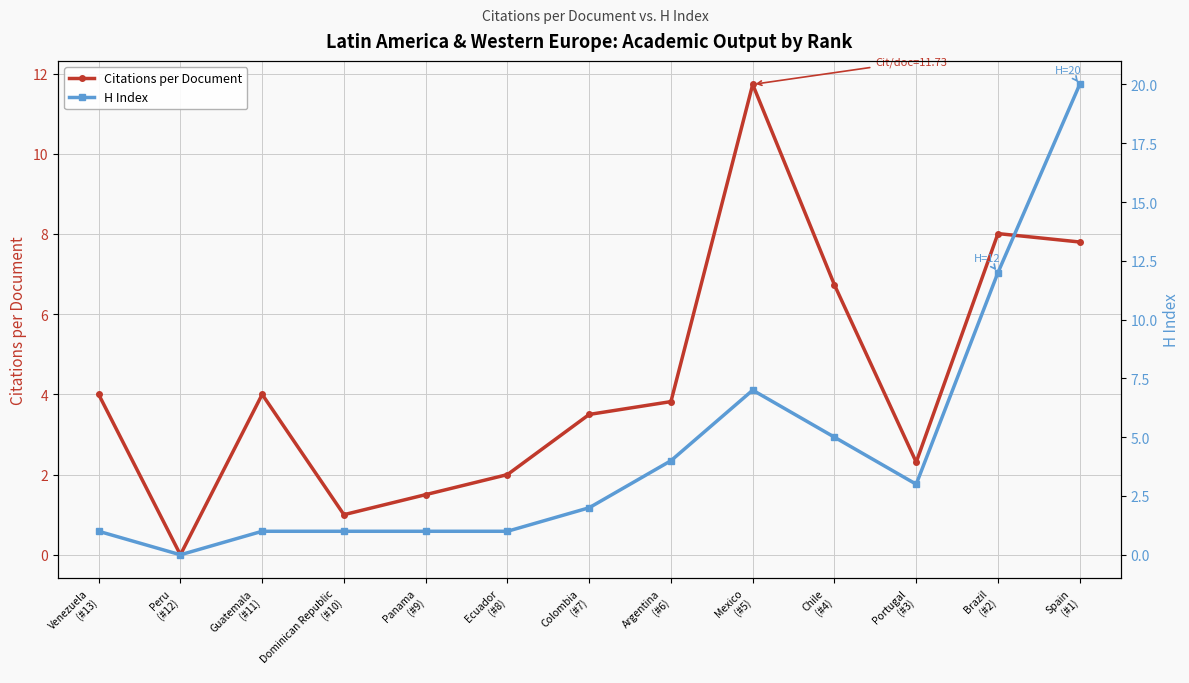

What is the label of the 3rd point from the left?

Guatemala
(#11)